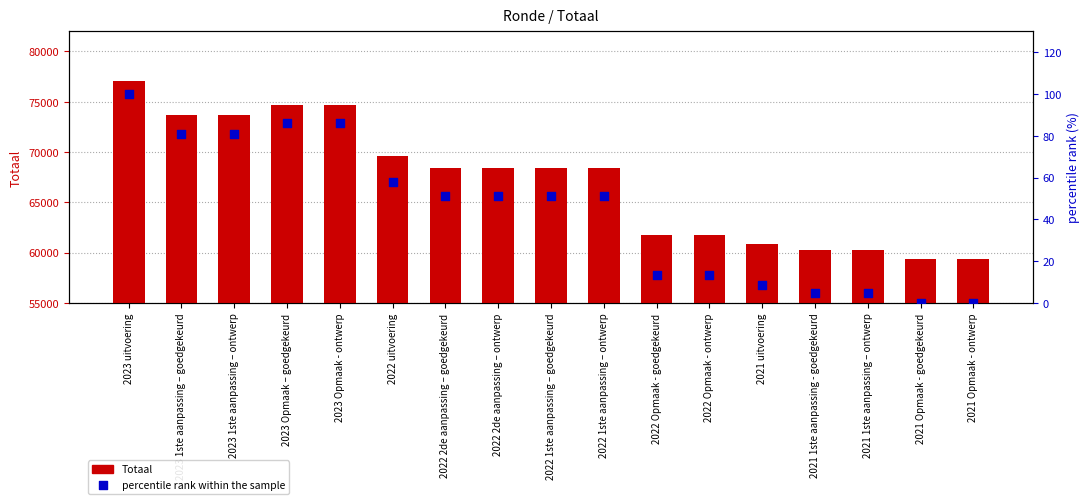

At how many categories does at least one series exceed 36413?

17